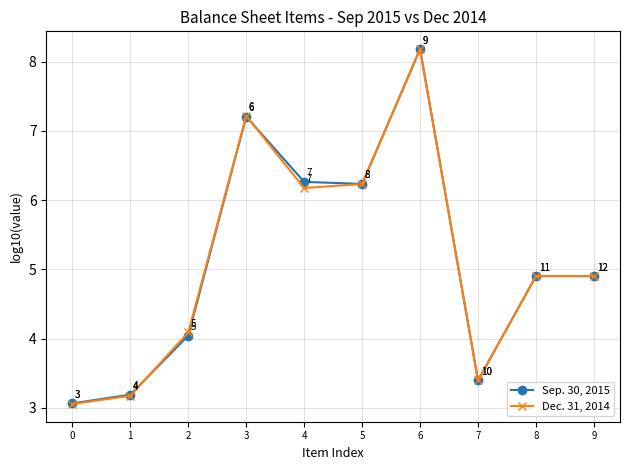

Is this an area chart (filled region under the line)?

No